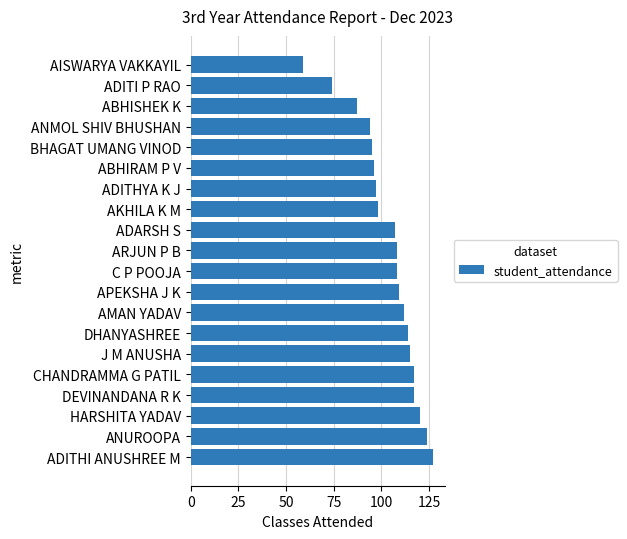

True or false: the data shows 168 at C P POOJA.

False